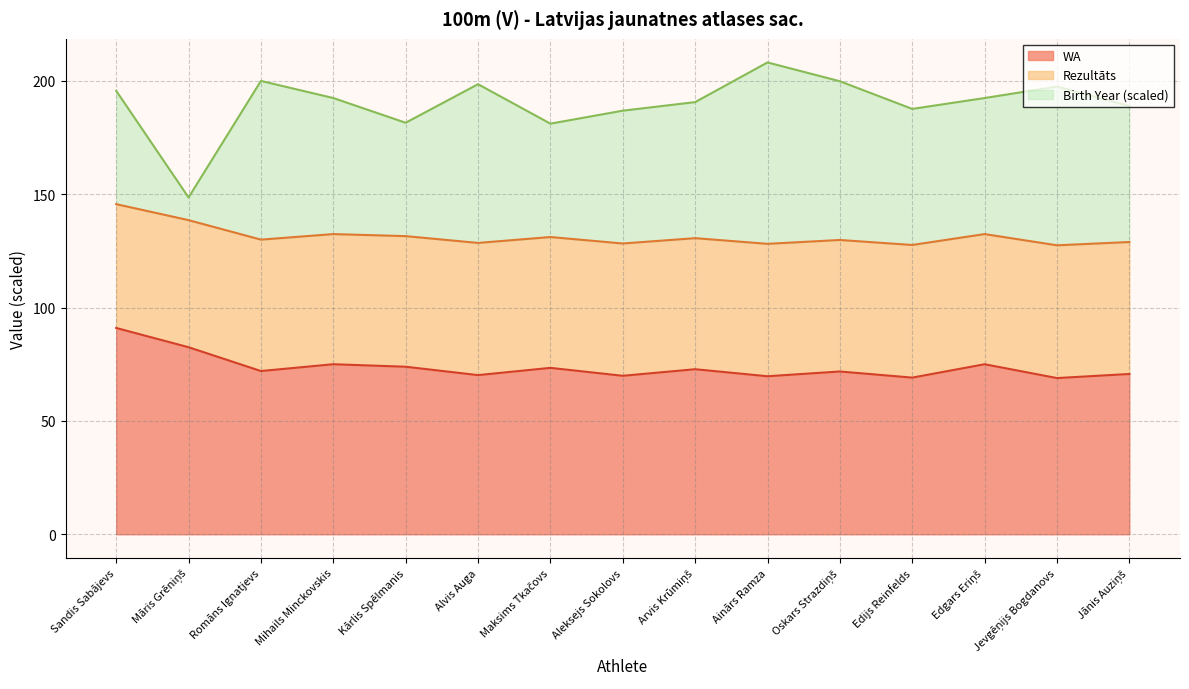

Which series has the largest total across all categories?

WA